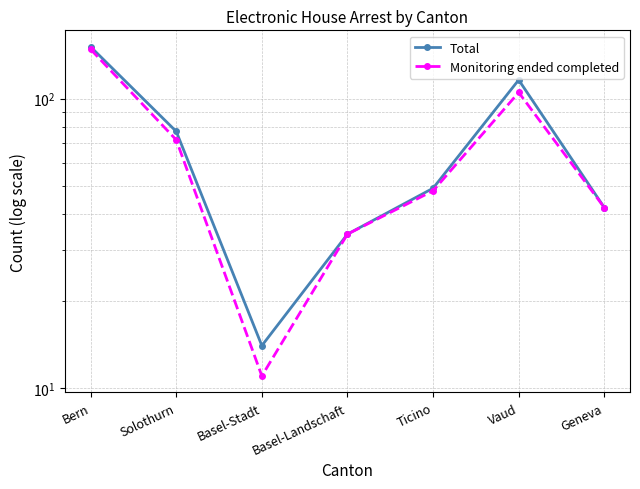

What are all the series names shown in the legend?

Total, Monitoring ended completed